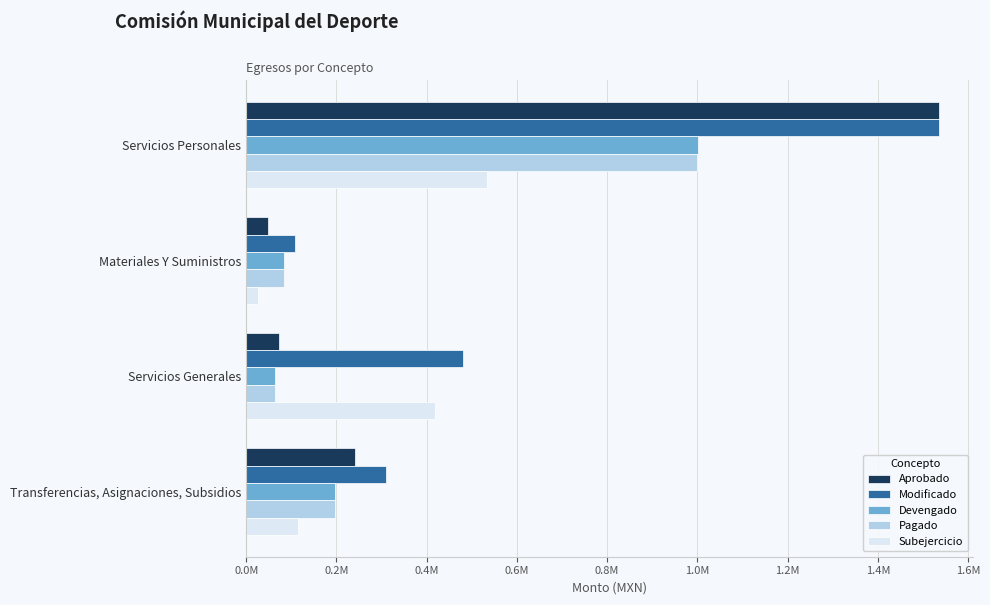

Which series has the largest total across all categories?

Modificado